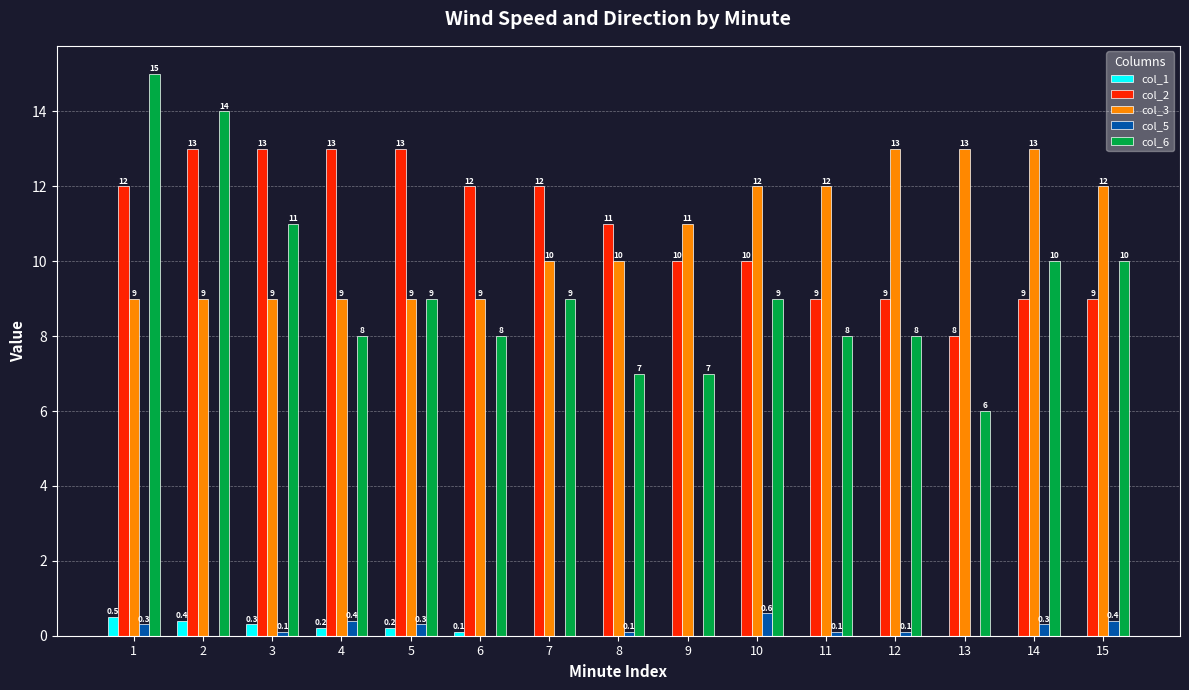

Is the value of col_1 at 3 greater than the value of col_2 at 4?

No